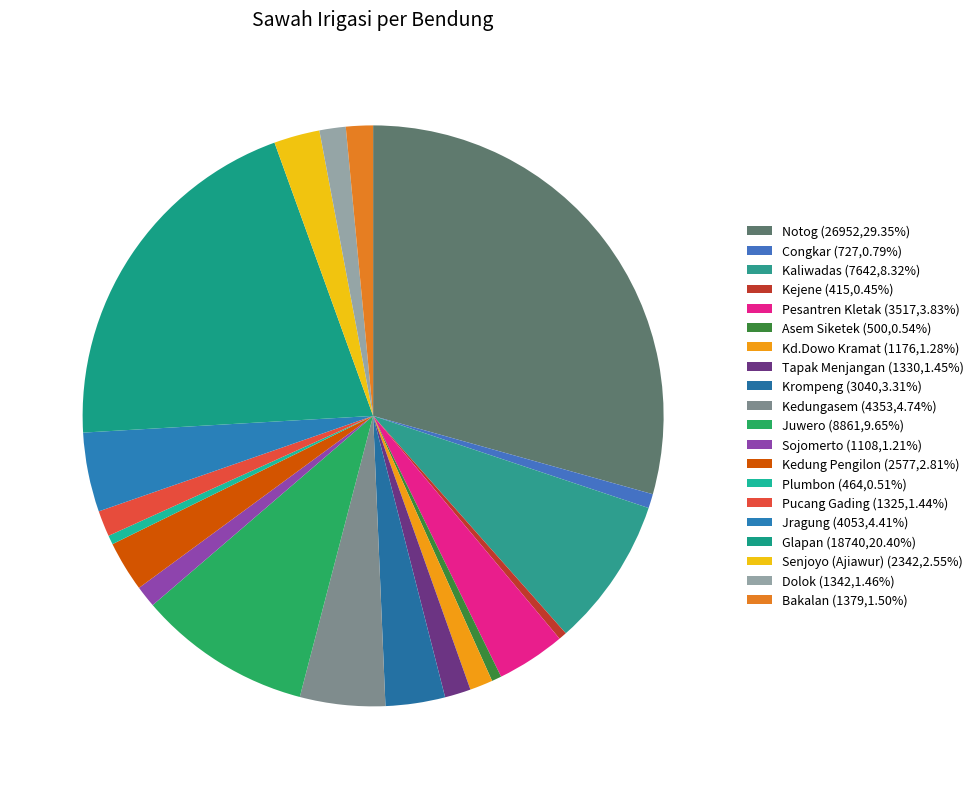

Between Jragung and Kejene, which is larger?

Jragung